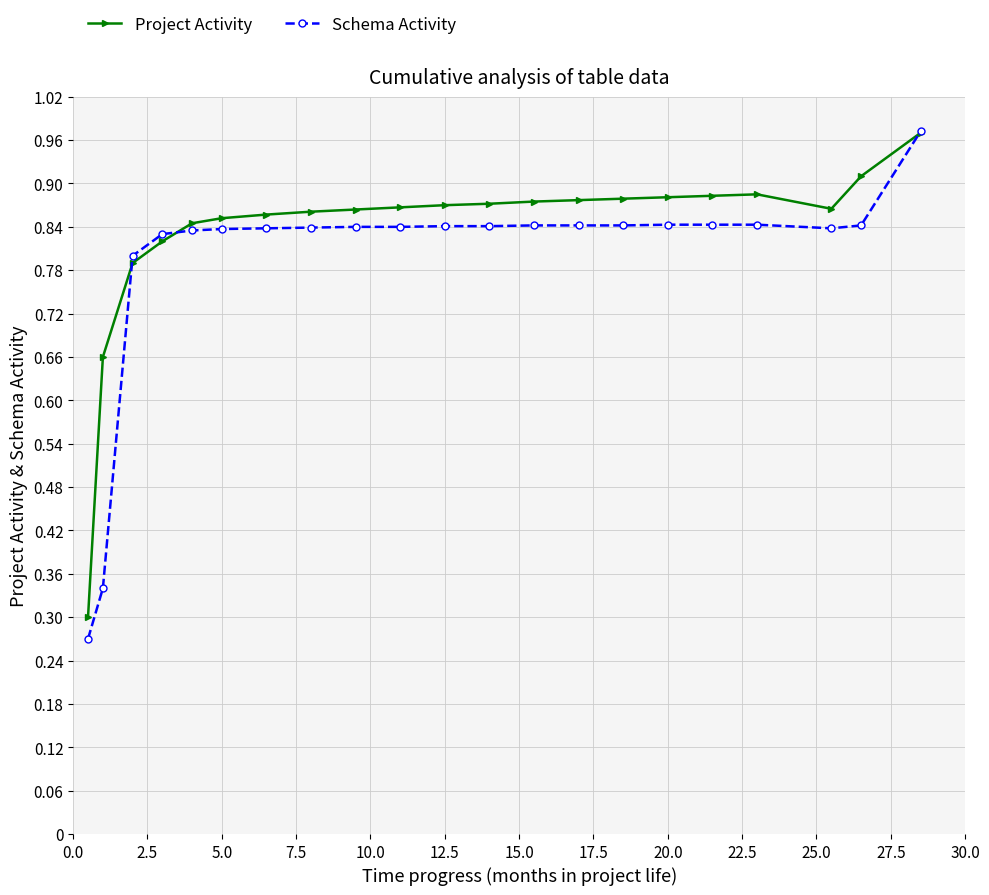

Which series has the largest range (max minus min)?

Schema Activity